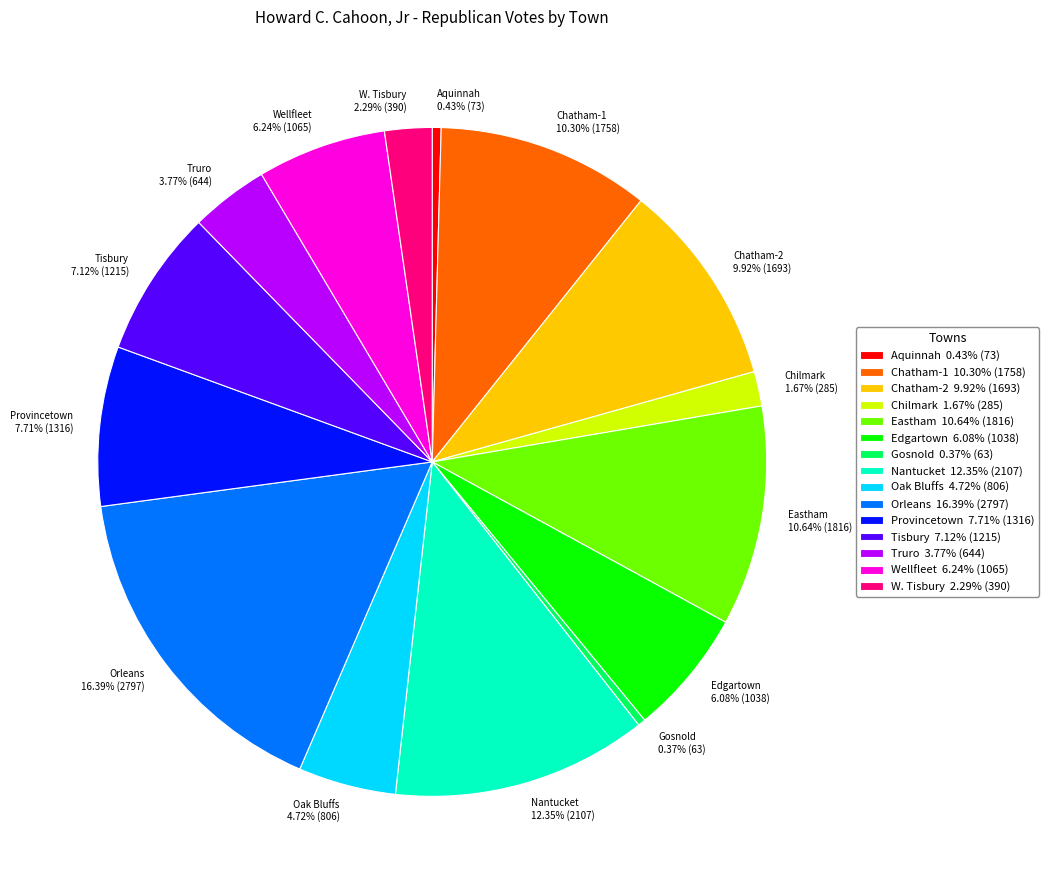

How much of the chart is everything except Chatham-1?

89.7%